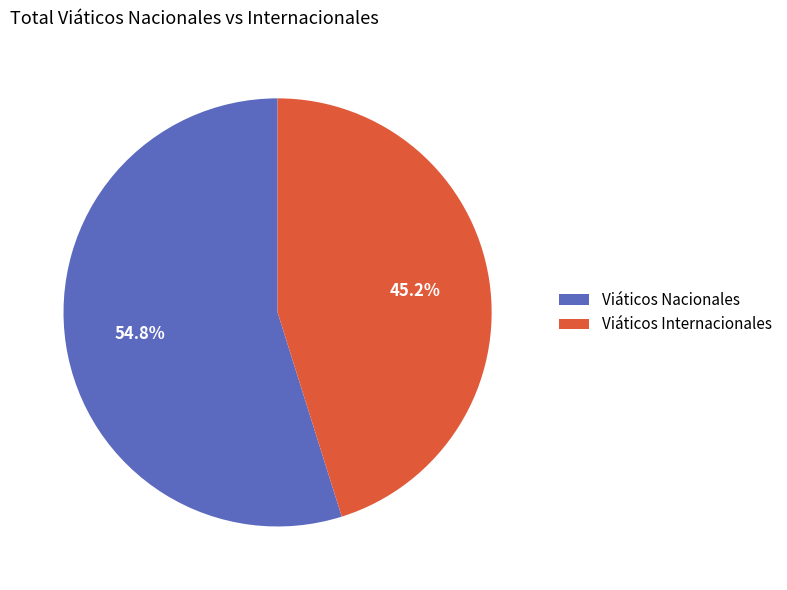

Which slice is the largest?

Viáticos Nacionales